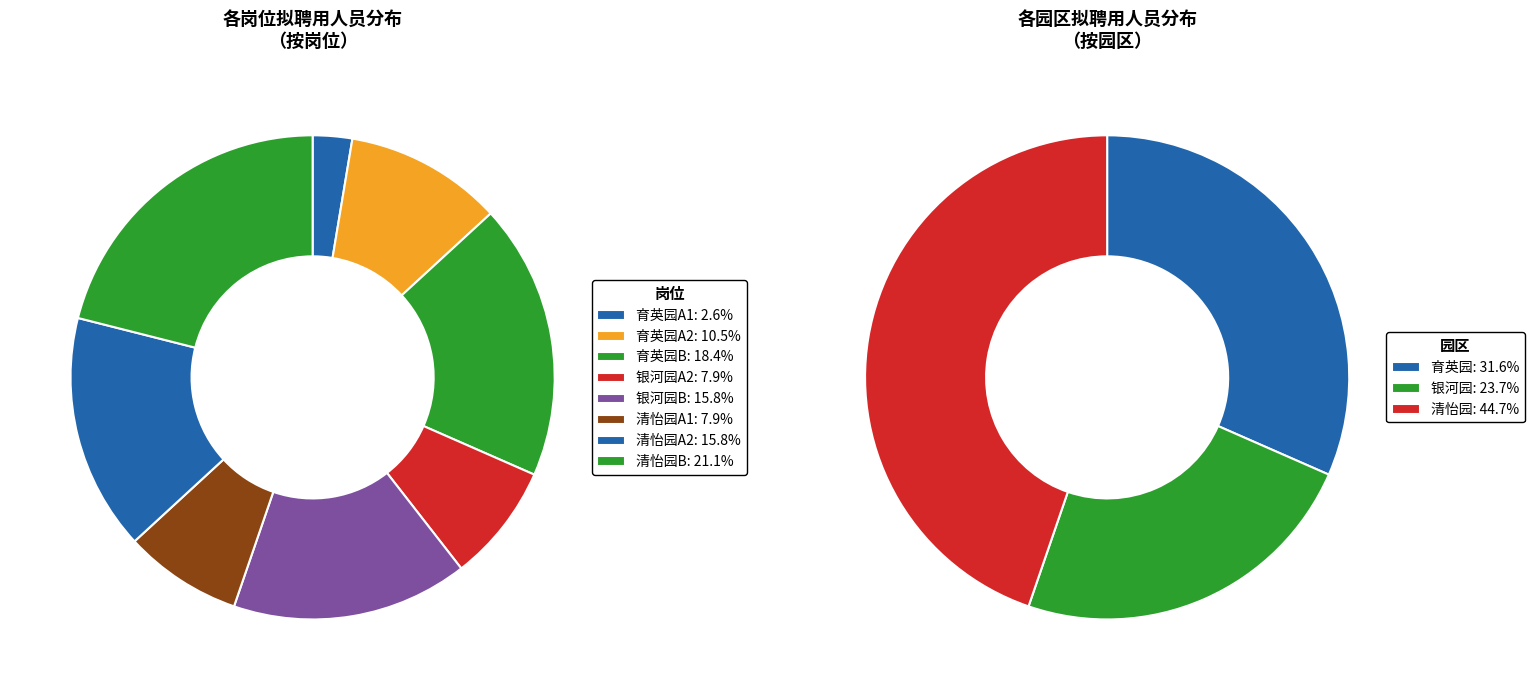

To the nearest percent, what percentage of the pie is 银河园A2?

8%